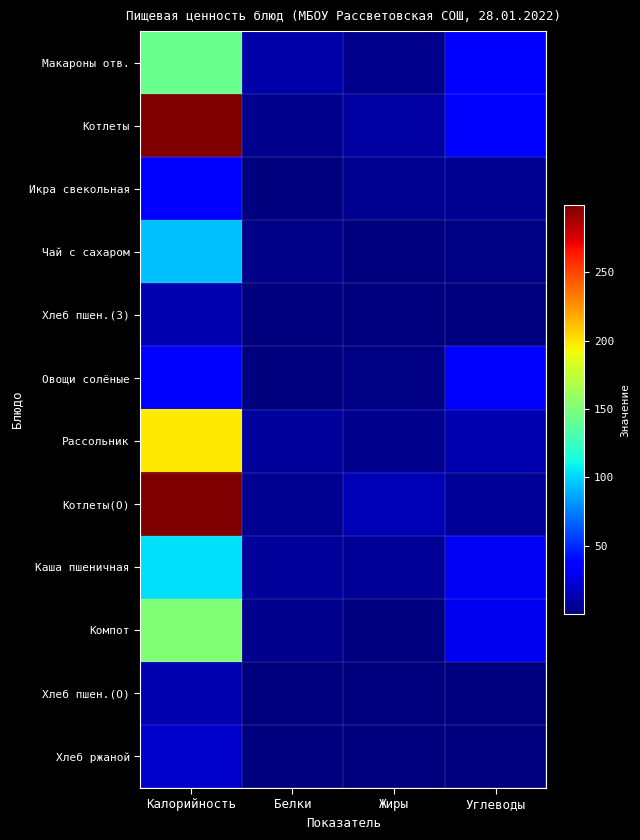

Rank the series by their maximum value, from highest to lowest.

Котлеты, Котлеты(О), Рассольник, Компот, Макароны отв., Каша пшеничная, Чай с сахаром, Икра свекольная, Овощи солёные, Хлеб ржаной, Хлеб пшен.(З), Хлеб пшен.(О)